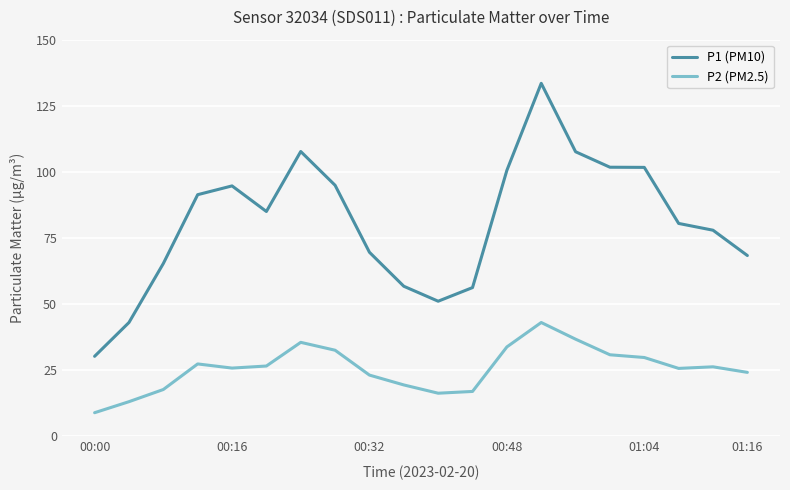

What is the difference between the second highest and second lowest values in the P2 (PM2.5) series?

23.6